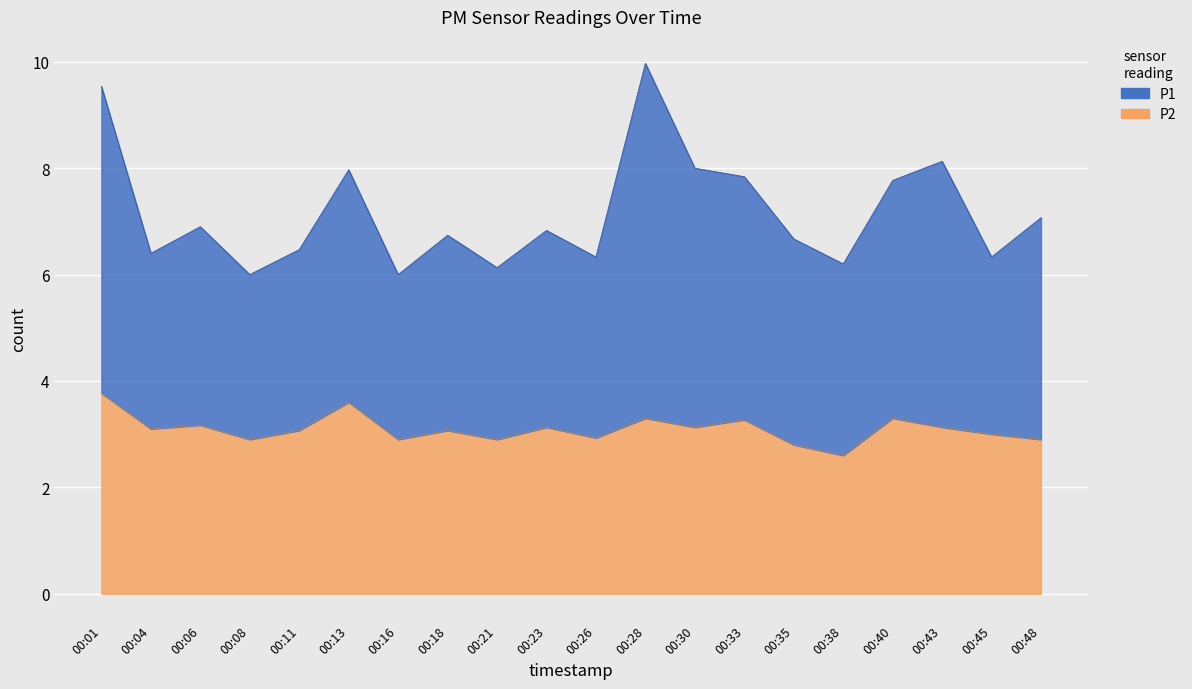

Where is the first local maximum for P1?

00:06